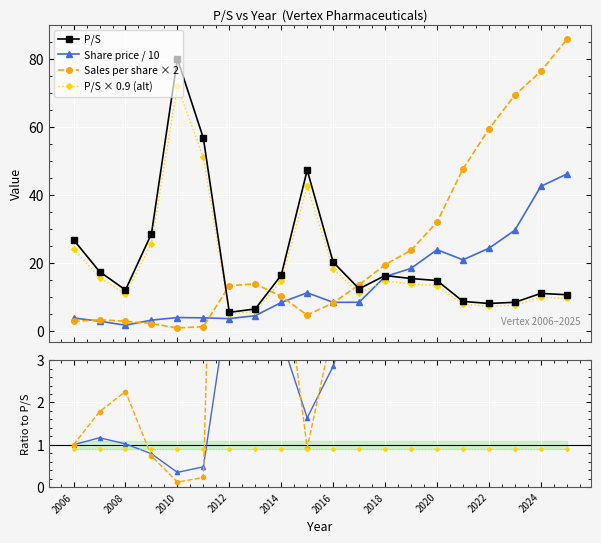

The P/S series shows 20.8 at 2019. True or false?

False